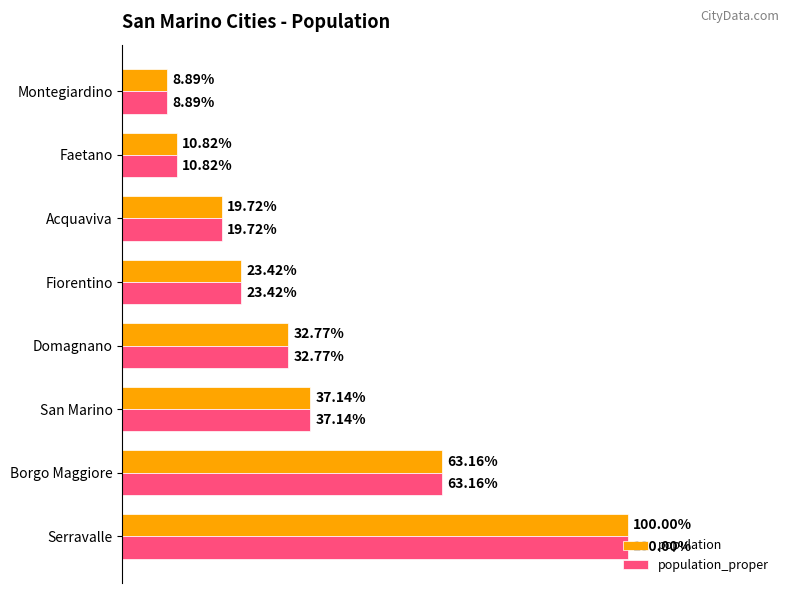

What are all the series names shown in the legend?

population, population_proper